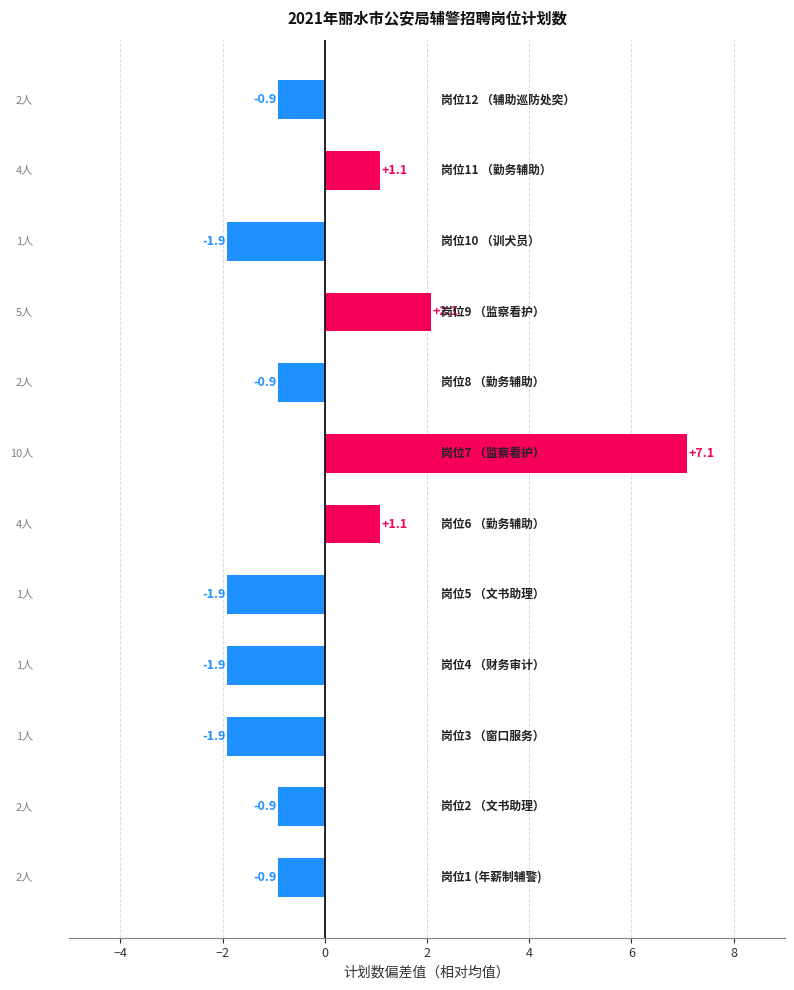

What is the difference between the second highest and minimum values?

4.0